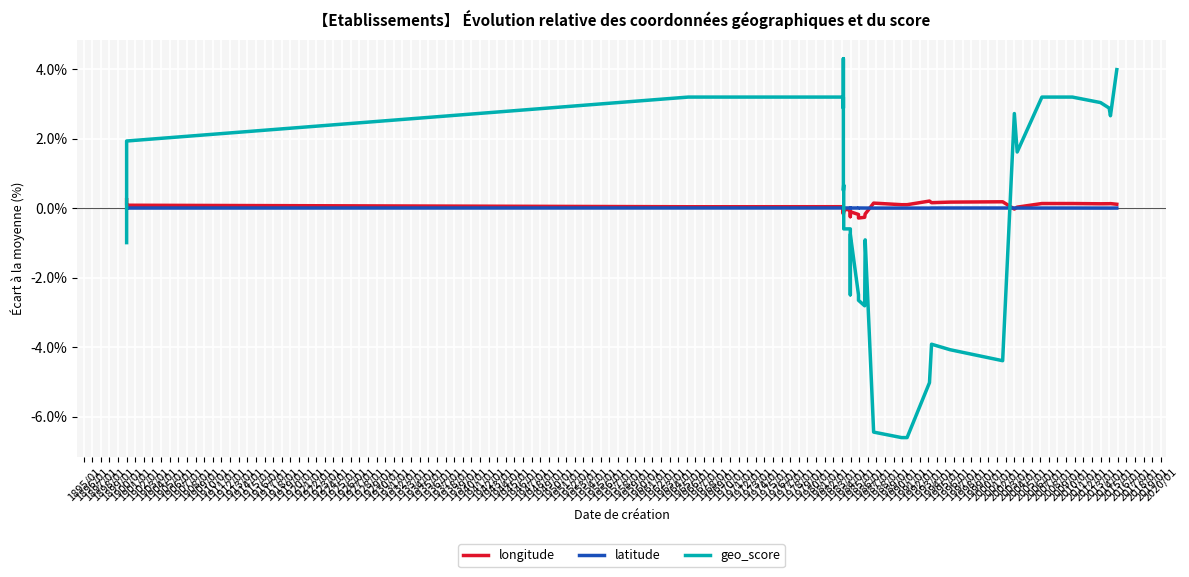

List the series in order of their peak value, lowest first.

latitude, longitude, geo_score